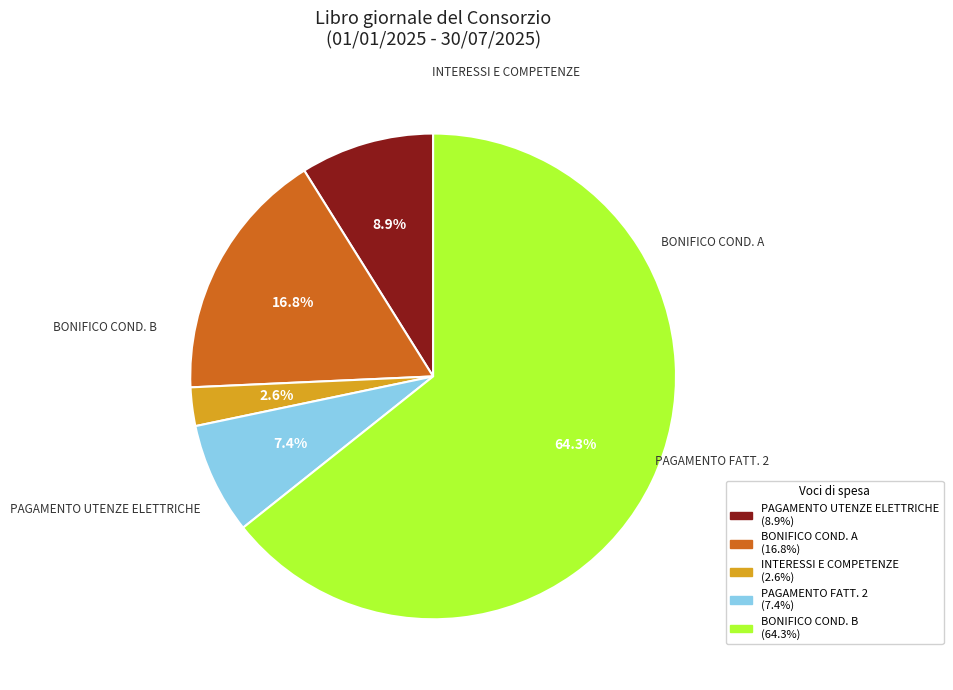

How many slices are in this pie chart?

5